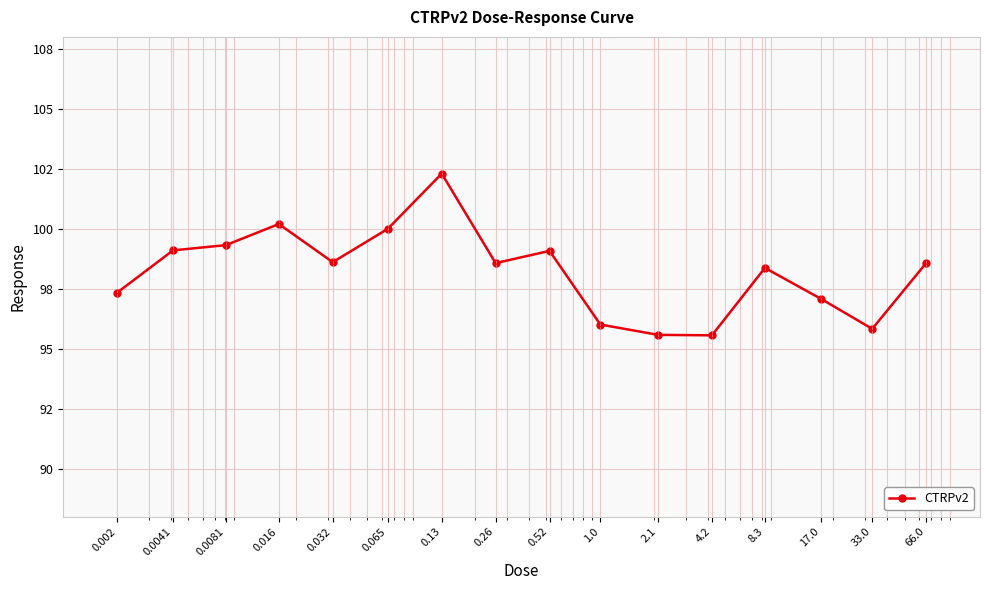

Is this an area chart (filled region under the line)?

No